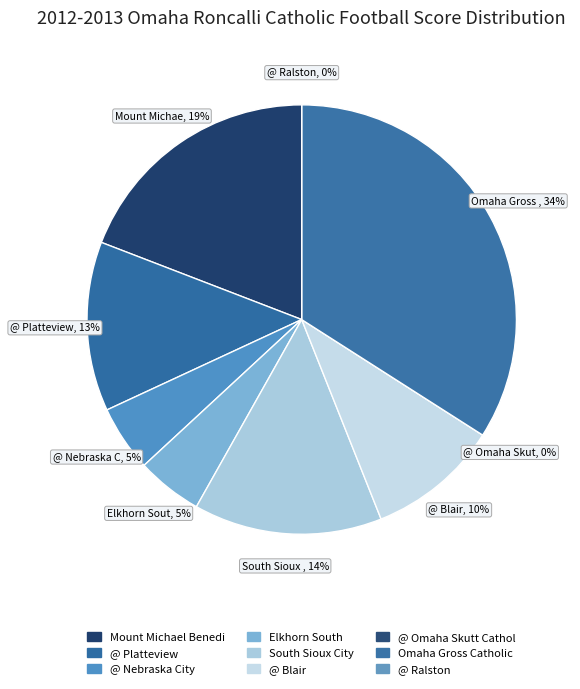

The Omaha Gross Catholic slice represents 34% of the pie. True or false?

True